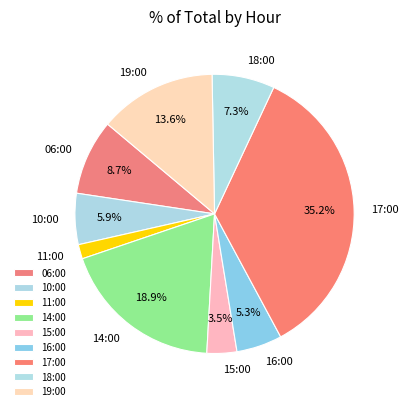

To the nearest percent, what is the difference between the 15:00 and 18:00 slice percentages?

4%